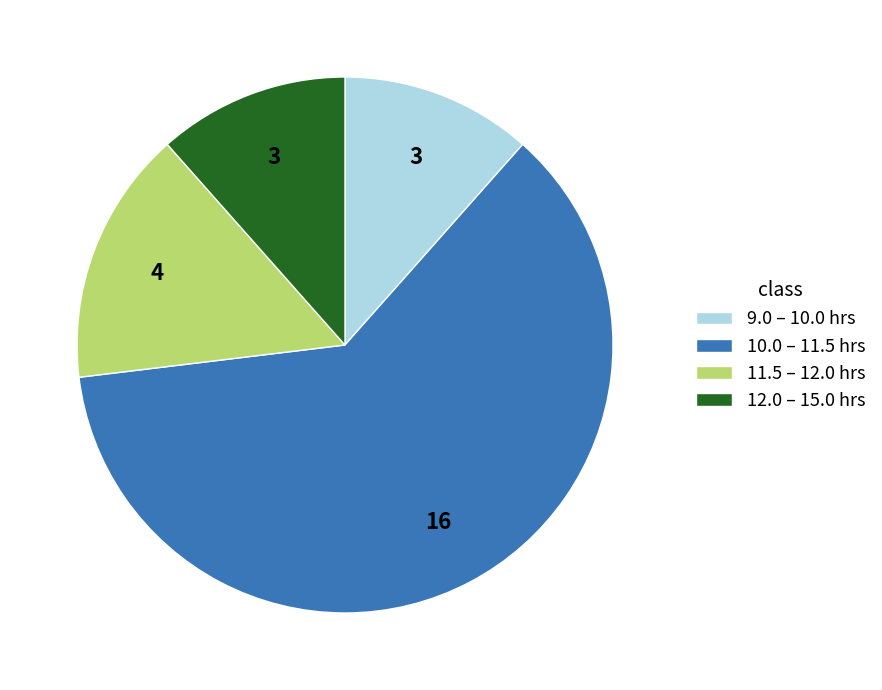

What is the largest slice in the pie chart?

10.0 – 11.5 hrs